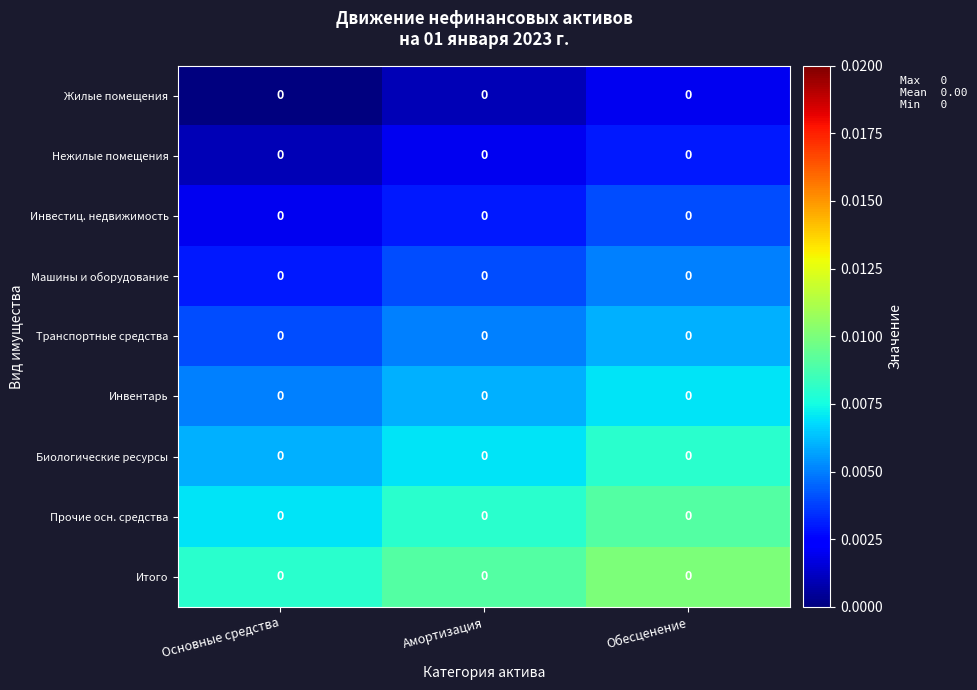

Reading left to right, what are all the values shown in this chart?

Жилые помещения: Основные средства=0.0	Амортизация=0.0	Обесценение=0.0
Нежилые помещения: Основные средства=0.0	Амортизация=0.0	Обесценение=0.0
Инвестиц. недвижимость: Основные средства=0.0	Амортизация=0.0	Обесценение=0.0
Машины и оборудование: Основные средства=0.0	Амортизация=0.0	Обесценение=0.0
Транспортные средства: Основные средства=0.0	Амортизация=0.0	Обесценение=0.0
Инвентарь: Основные средства=0.0	Амортизация=0.0	Обесценение=0.0
Биологические ресурсы: Основные средства=0.0	Амортизация=0.0	Обесценение=0.0
Прочие осн. средства: Основные средства=0.0	Амортизация=0.0	Обесценение=0.0
Итого: Основные средства=0.0	Амортизация=0.0	Обесценение=0.0